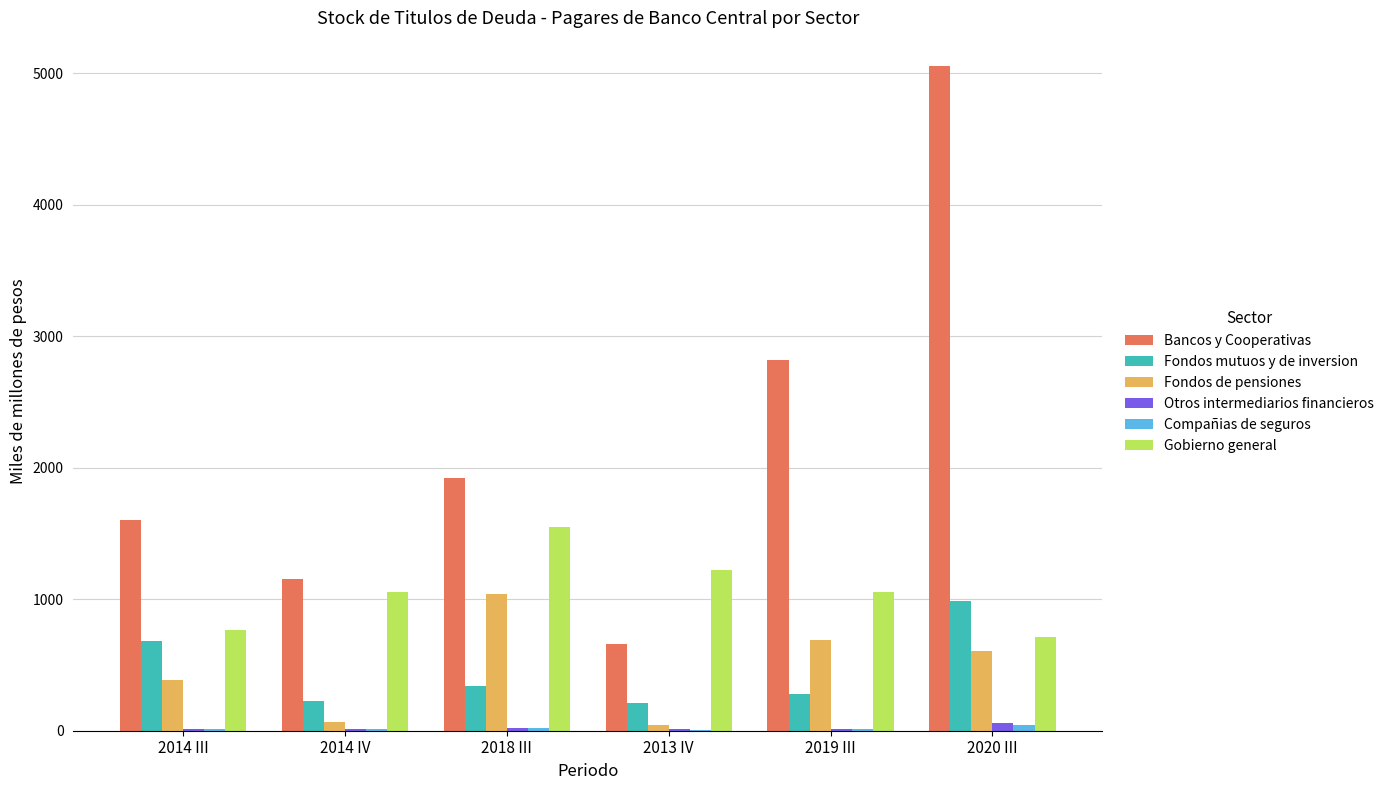

Which series has the largest total across all categories?

Bancos y Cooperativas